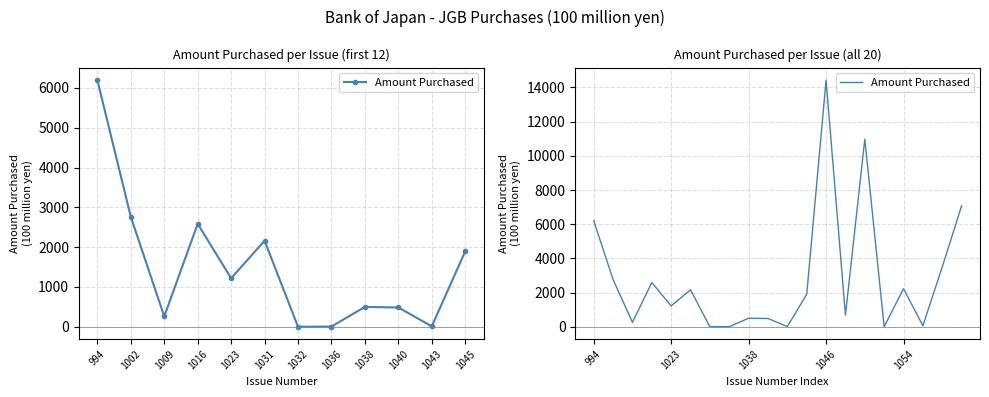

What is the sum of the values at 17 and 14?

11034